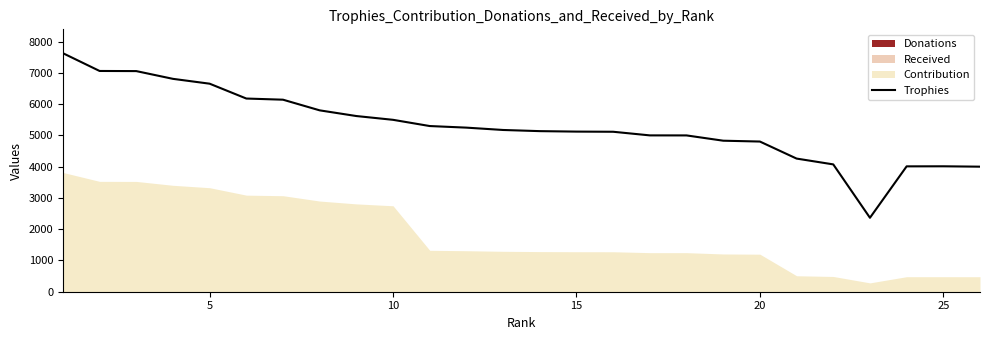

What is the lowest value of the Trophies series?

2366